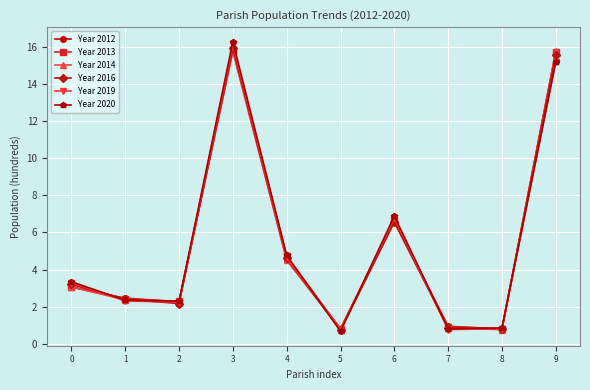

What is the sum of the Year 2012 values at 5 and 4?

5.3